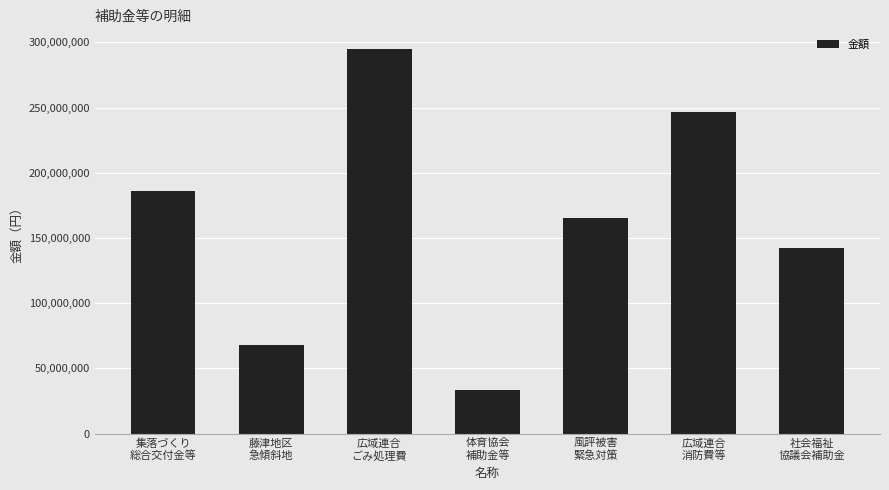

What is the average value?

162494063